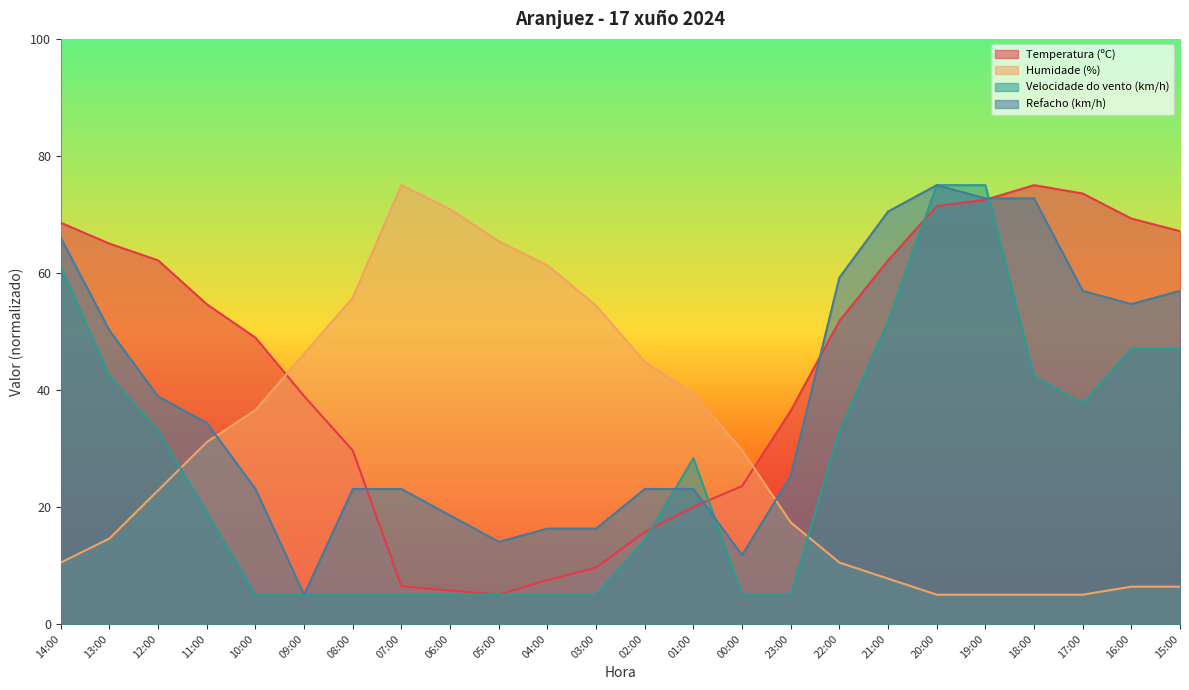

How many interior local valleys does the Refacho (km/h) series have?

4